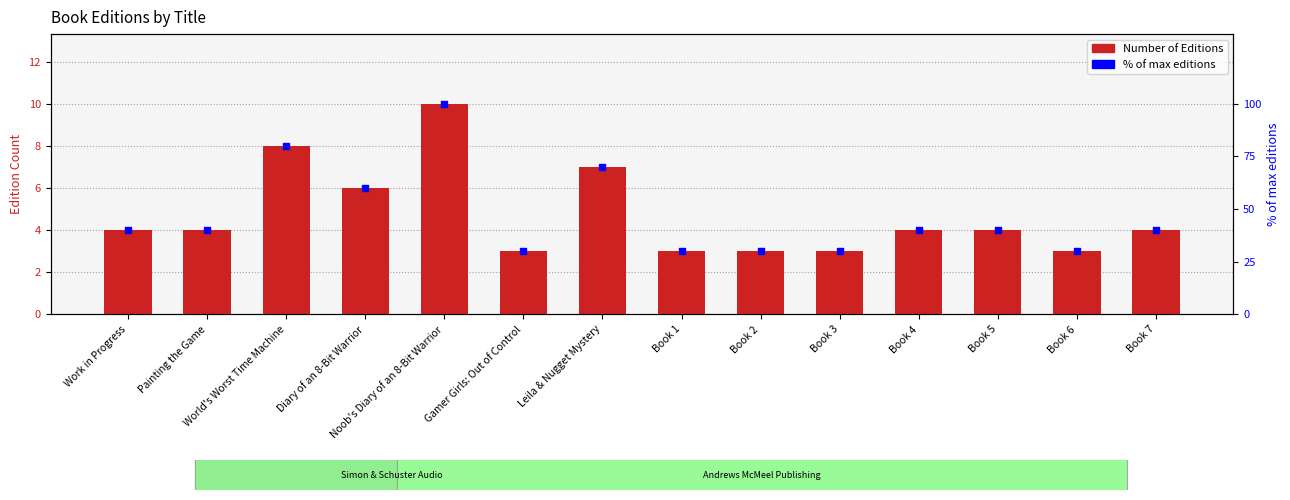

Which series has the largest total across all categories?

Percentage of max editions